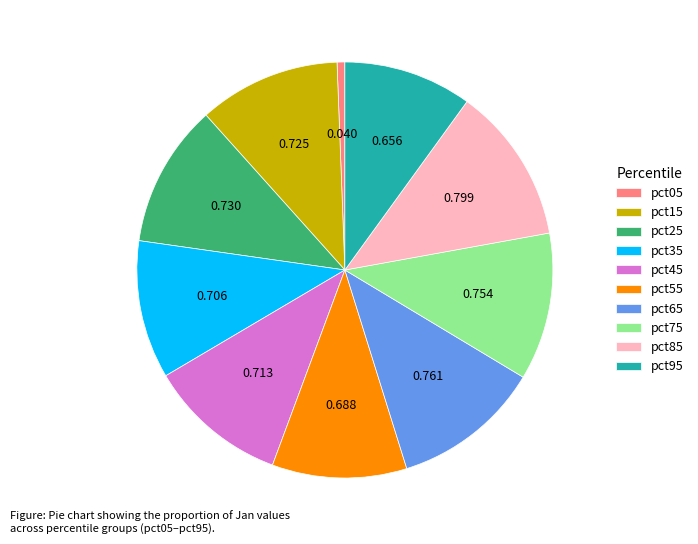

Is there any slice that represents more than half of the pie?

No